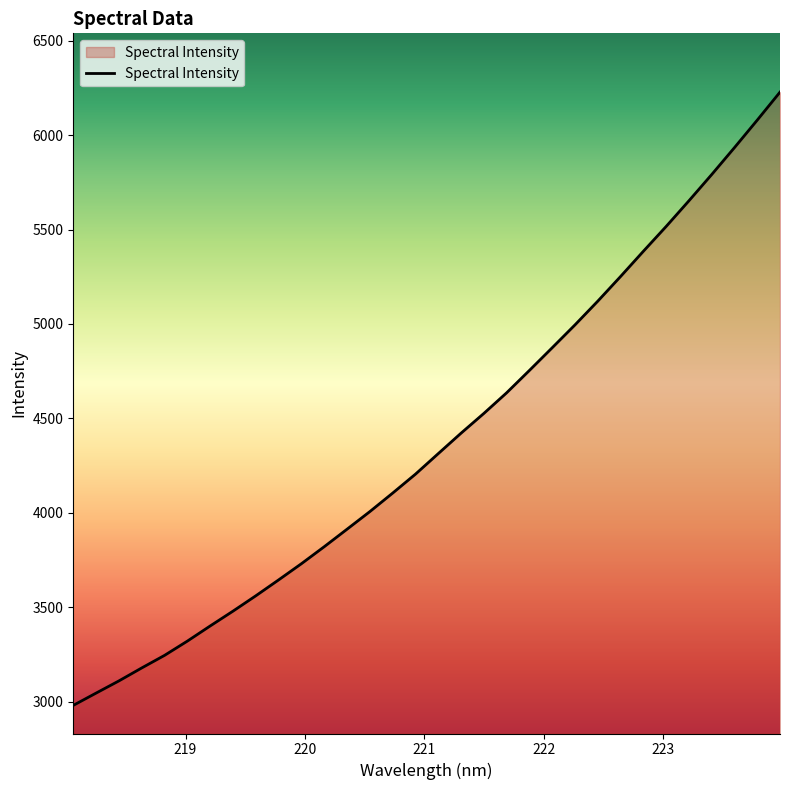

What is the average value?

4381.9